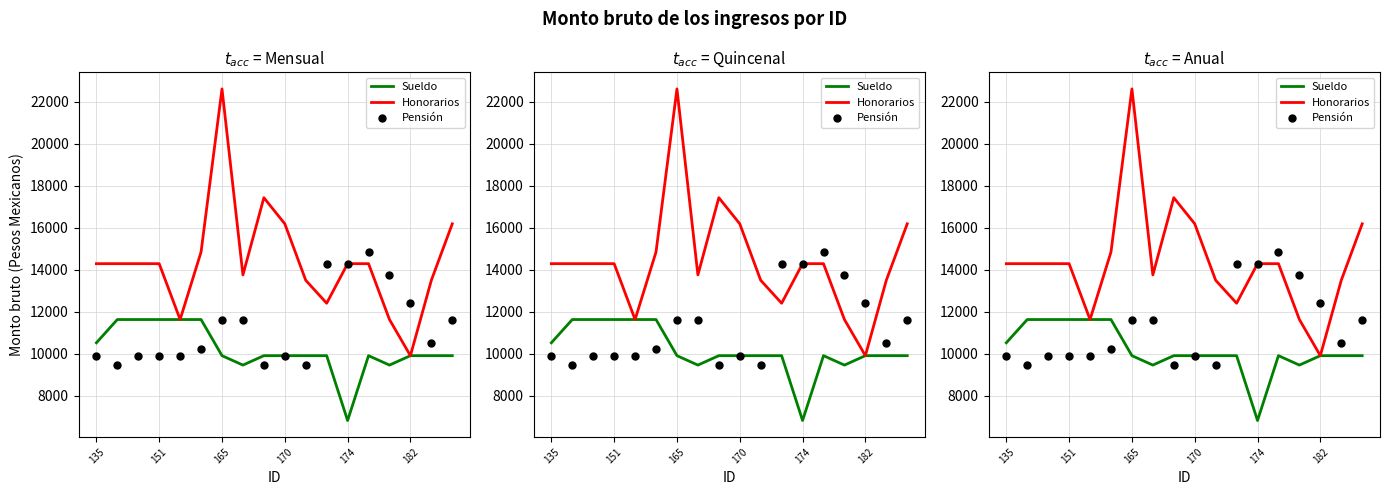

At how many categories does at least one series exceed 15914?

4